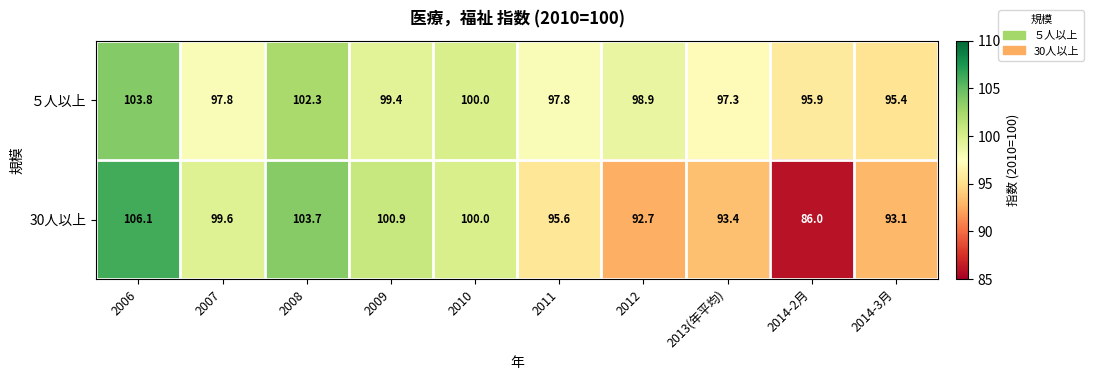

The 30人以上 series shows 100.9 at 2009. True or false?

True